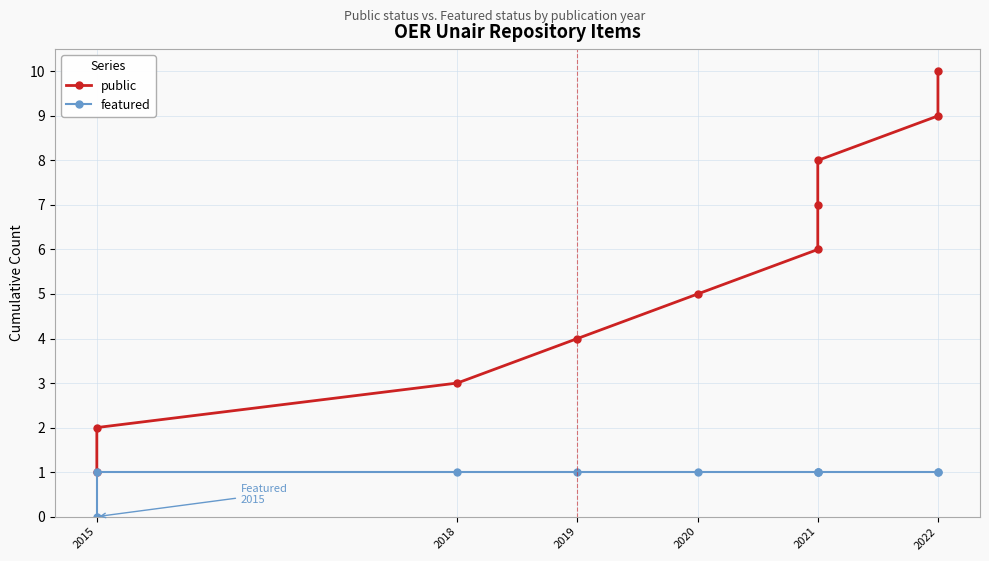

Is this an area chart (filled region under the line)?

No